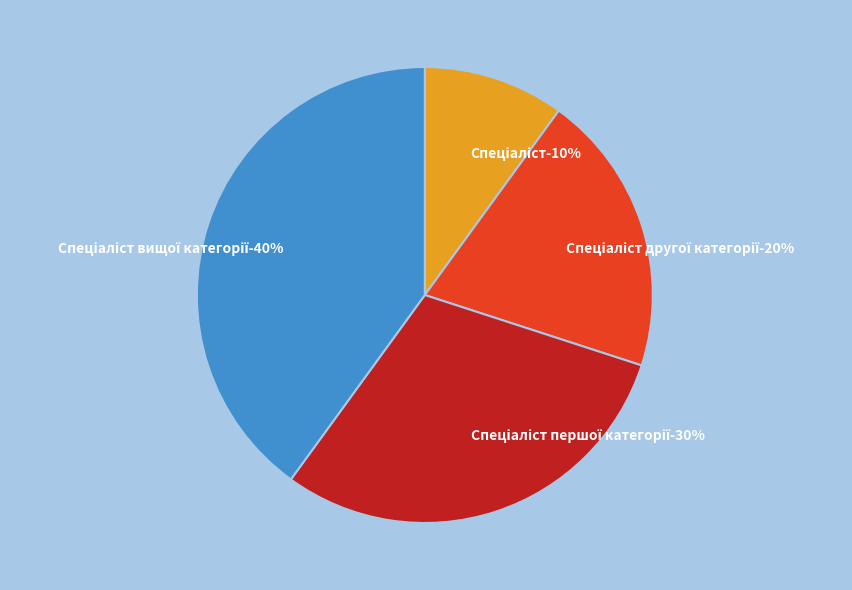

How many slices are in this pie chart?

4